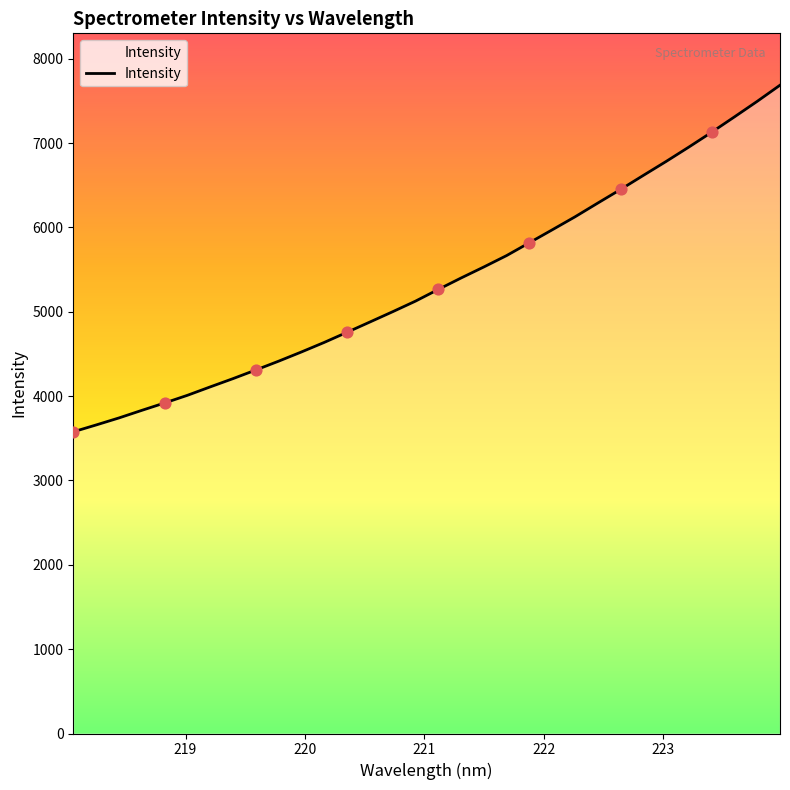

What is the minimum value shown in the chart?

3576.7